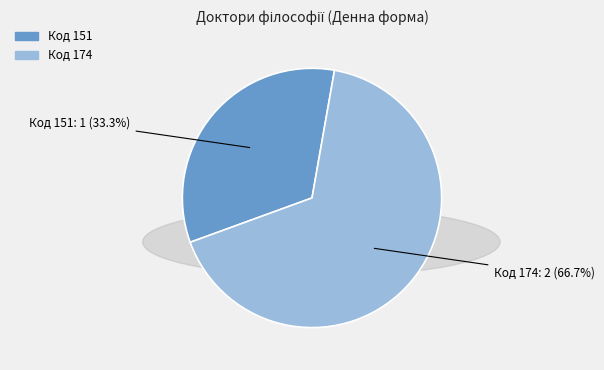

Is there any slice that represents more than half of the pie?

Yes